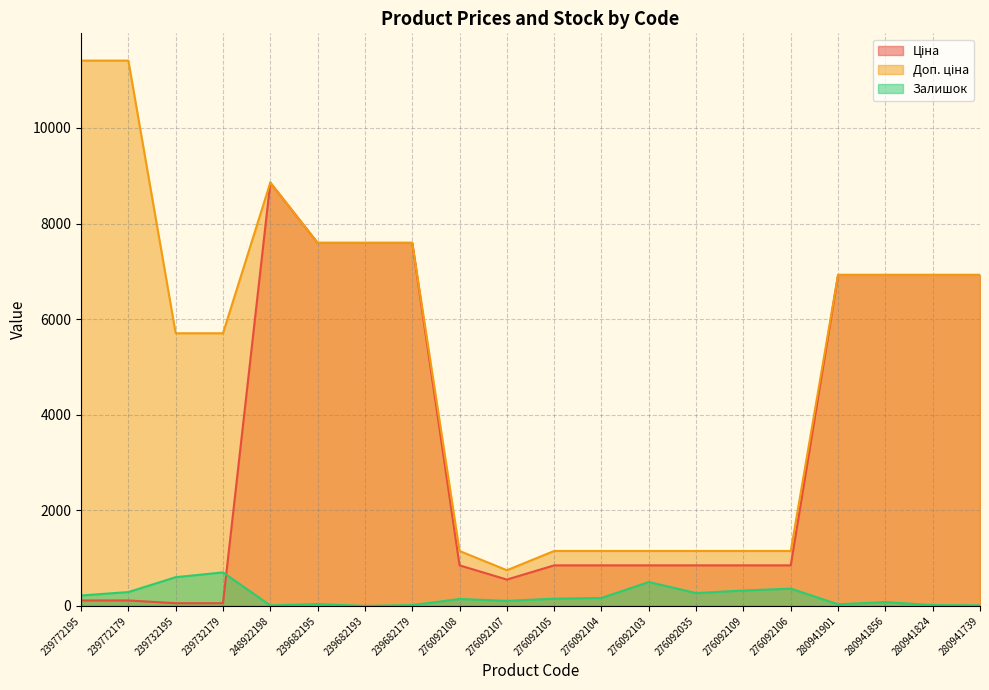

Does the chart display data point markers on the line(s)?

No